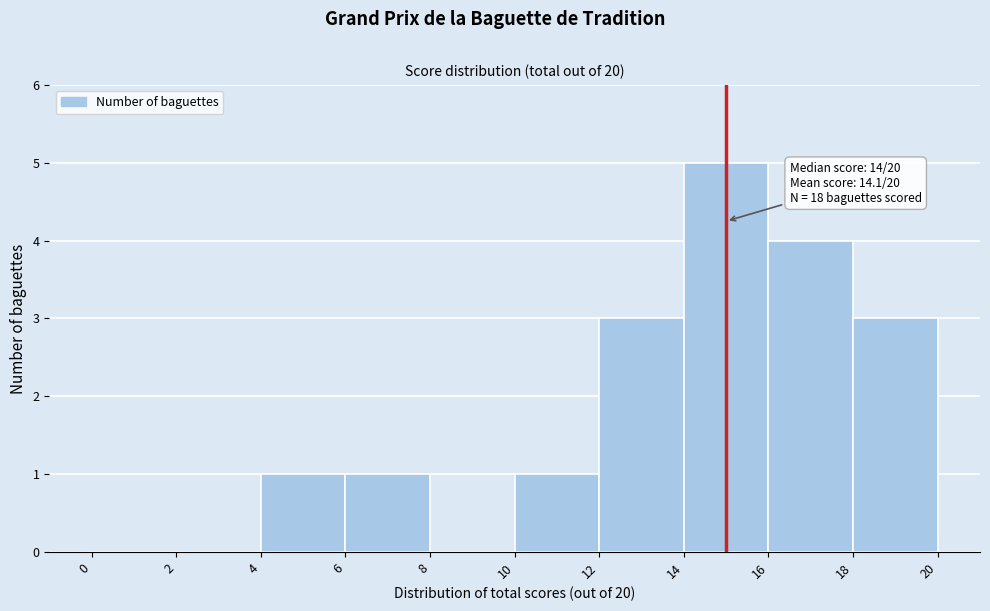

Over which range of the x-axis is the bar tallest?

14 to 16